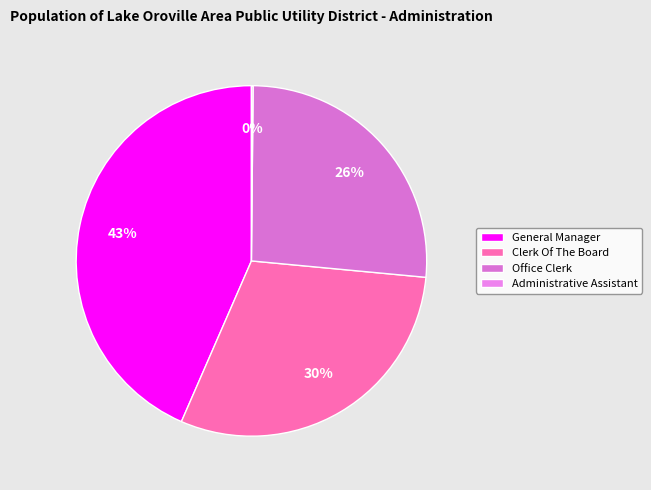

Between Clerk Of The Board and Office Clerk, which is larger?

Clerk Of The Board